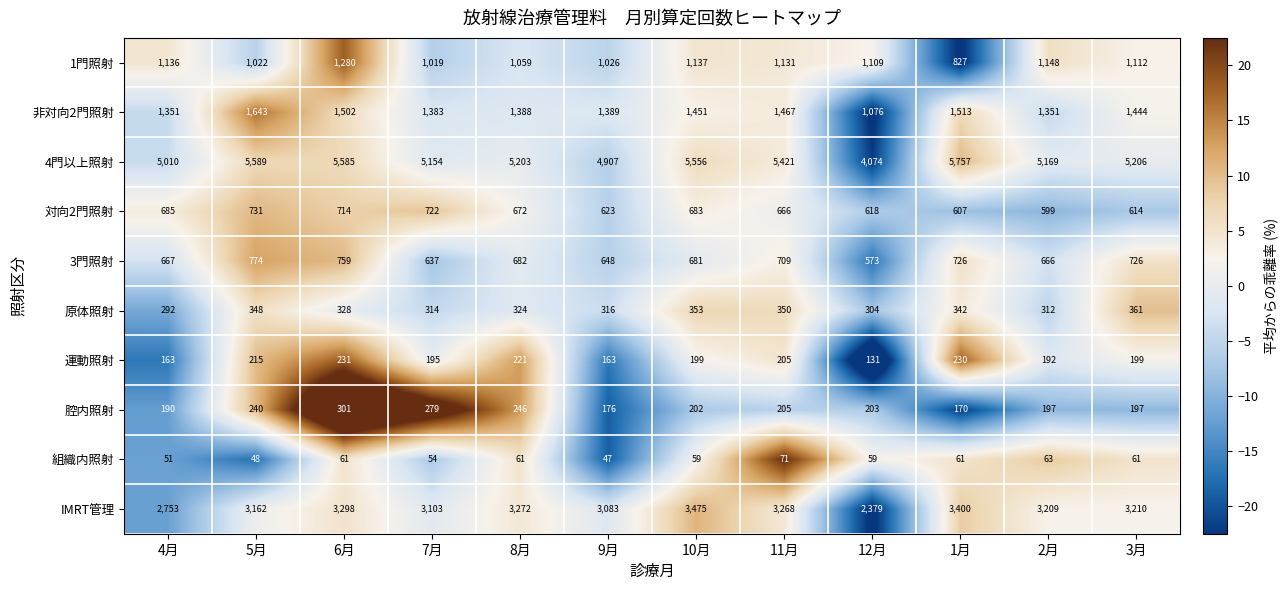

Rank the series by their maximum value, from lowest to highest.

組織内照射, 運動照射, 腔内照射, 原体照射, 対向2門照射, 3門照射, 1門照射, 非対向2門照射, IMRT管理, 4門以上照射